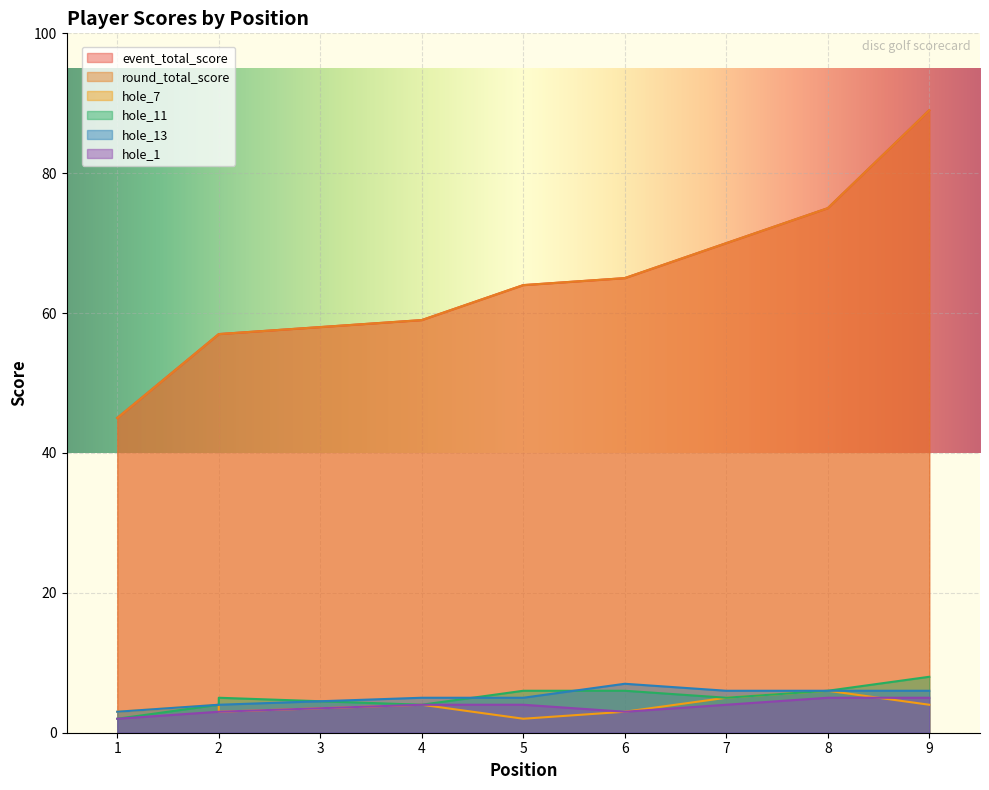

True or false: hole_11 and hole_1 cross at least once.

False